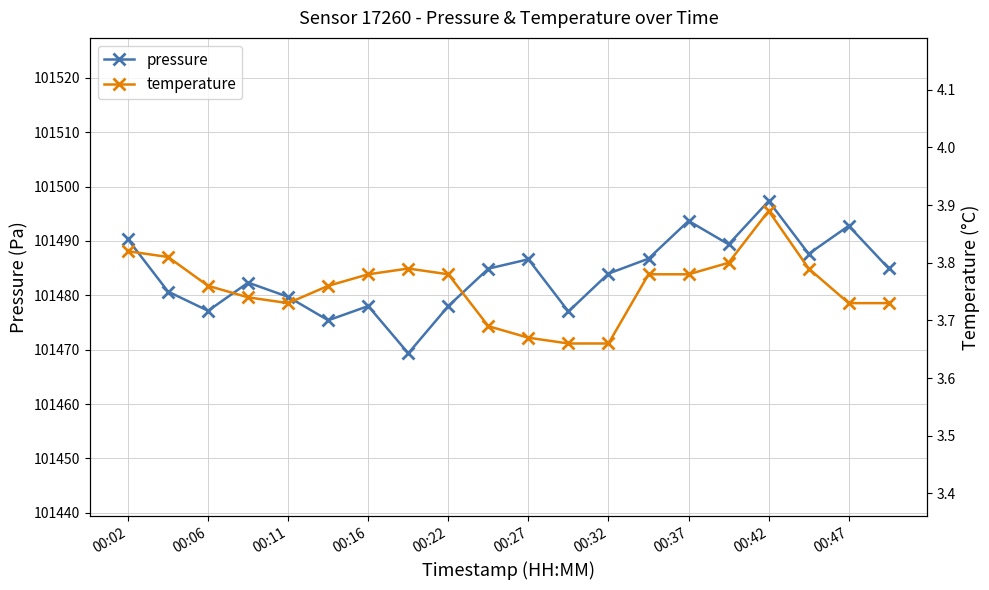

Is it true that pressure equals 158462.7 at 00:47?

False